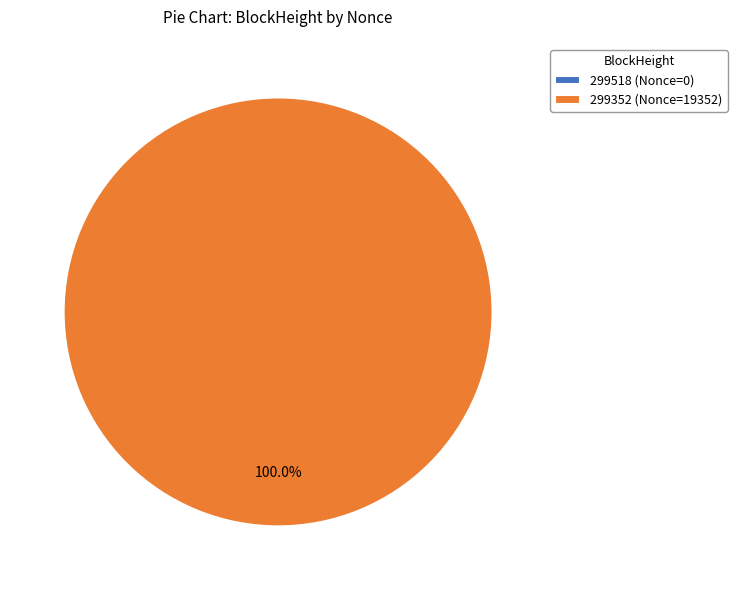

Is it true that 299352 is 99% of the pie?

False